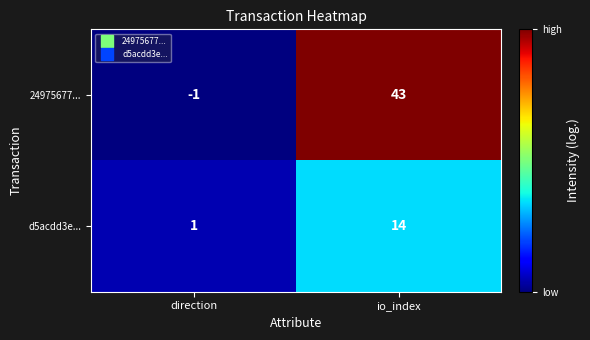

At which label is 24975677... closest to 21?

direction